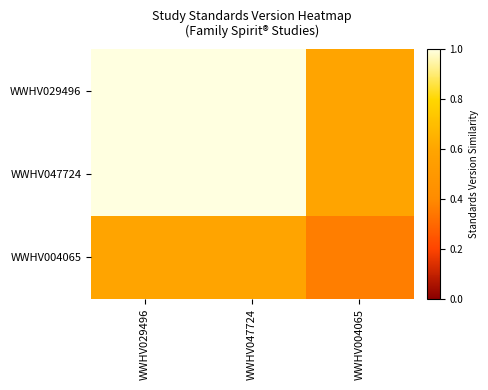

What is the minimum value shown in the chart?

0.4